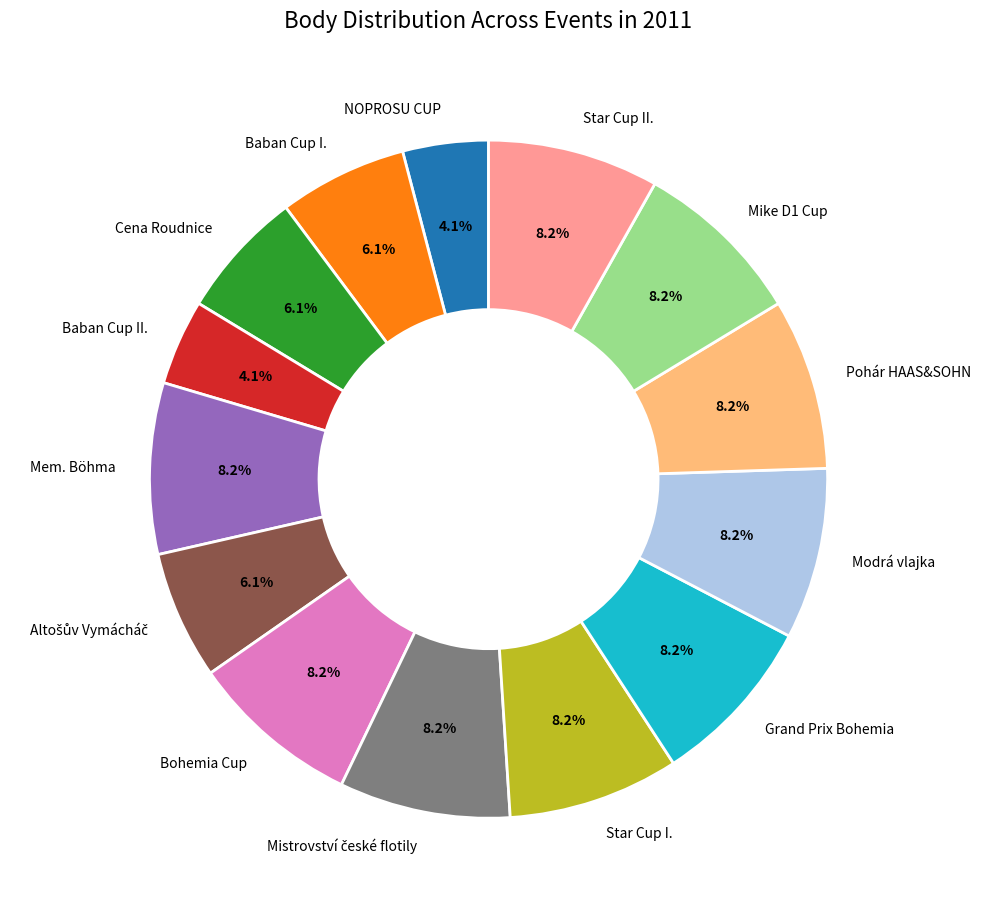

What percentage is the Star Cup II. slice, to the nearest percent?

8%